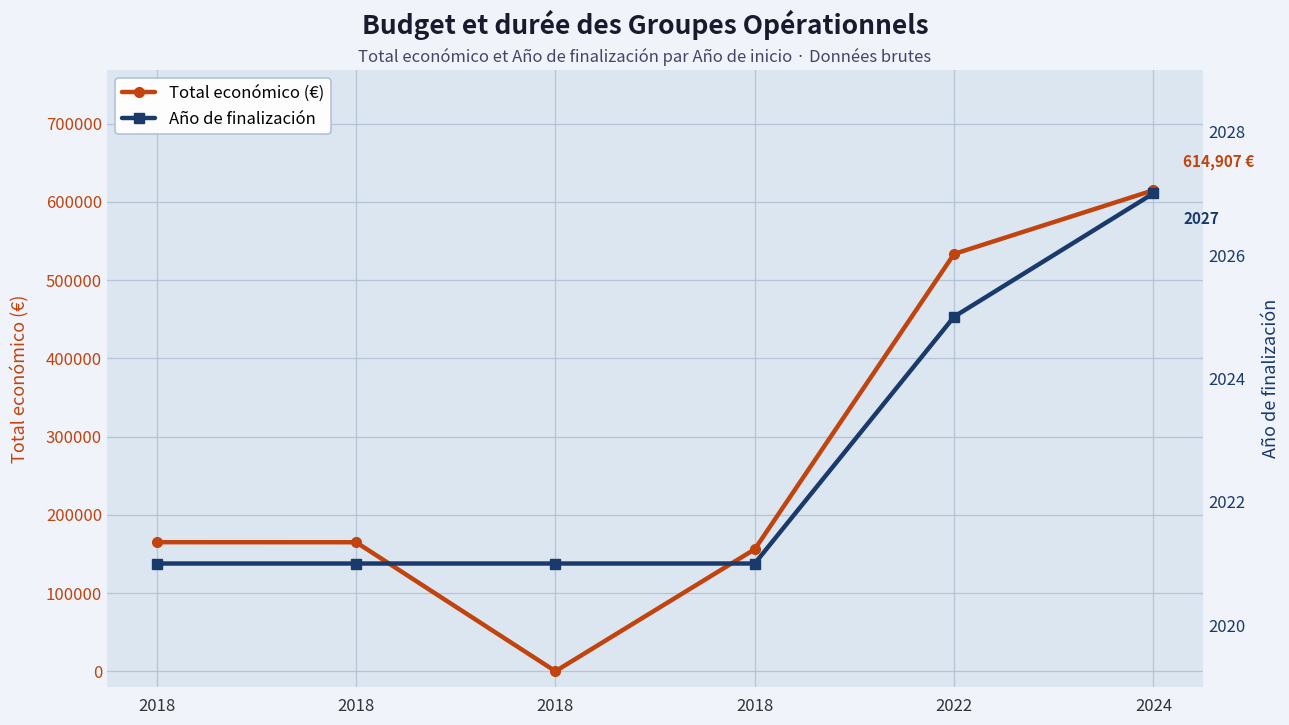

Which series has the largest range (max minus min)?

Total económico (€)